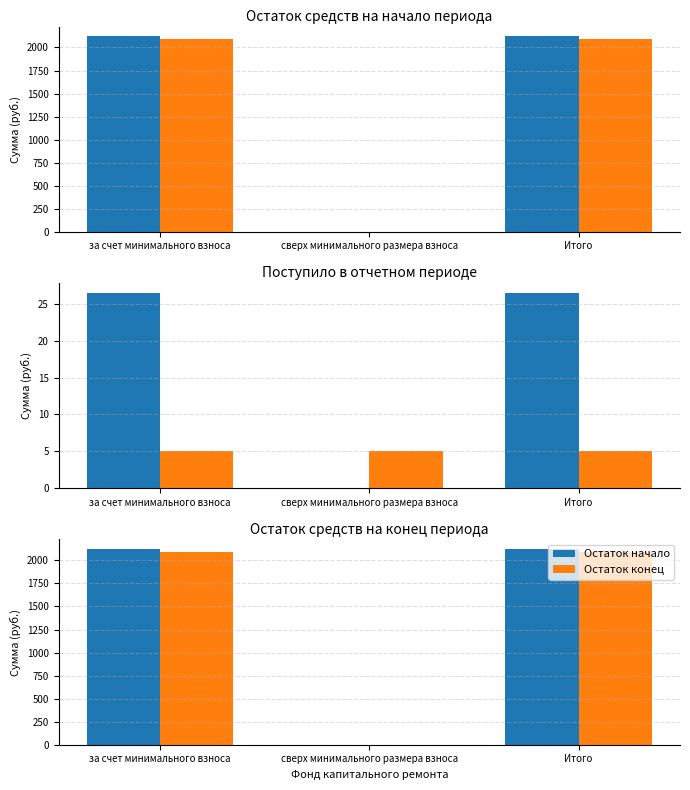

At which label is Остаток конец closest to 1047?

сверх минимального размера взноса